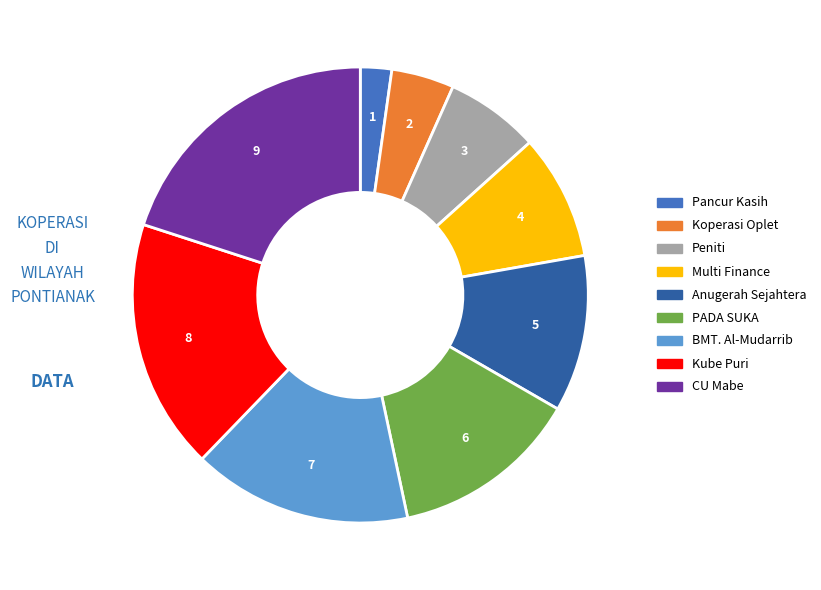

Between BMT. Al-Mudarrib and Kube Puri, which is larger?

Kube Puri